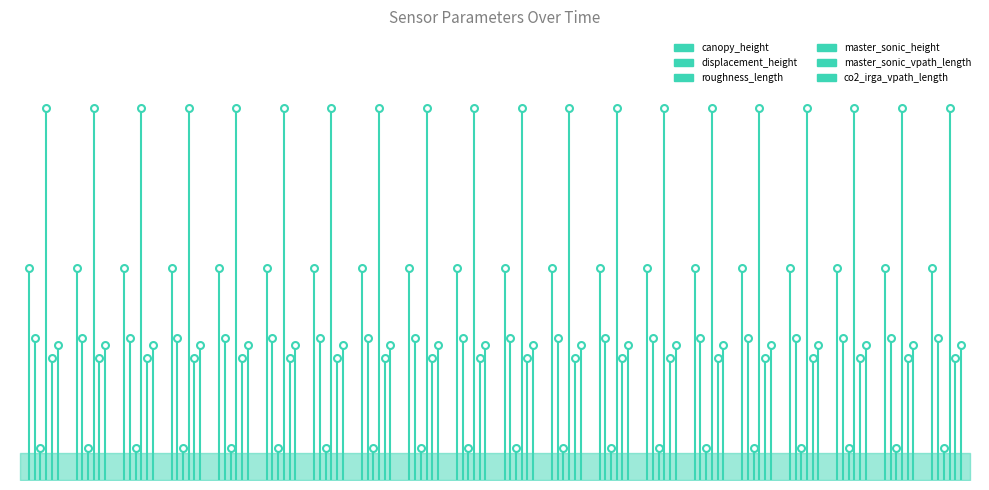

What are all the series names shown in the legend?

canopy_height, displacement_height, roughness_length, master_sonic_height, master_sonic_vpath_length, co2_irga_vpath_length